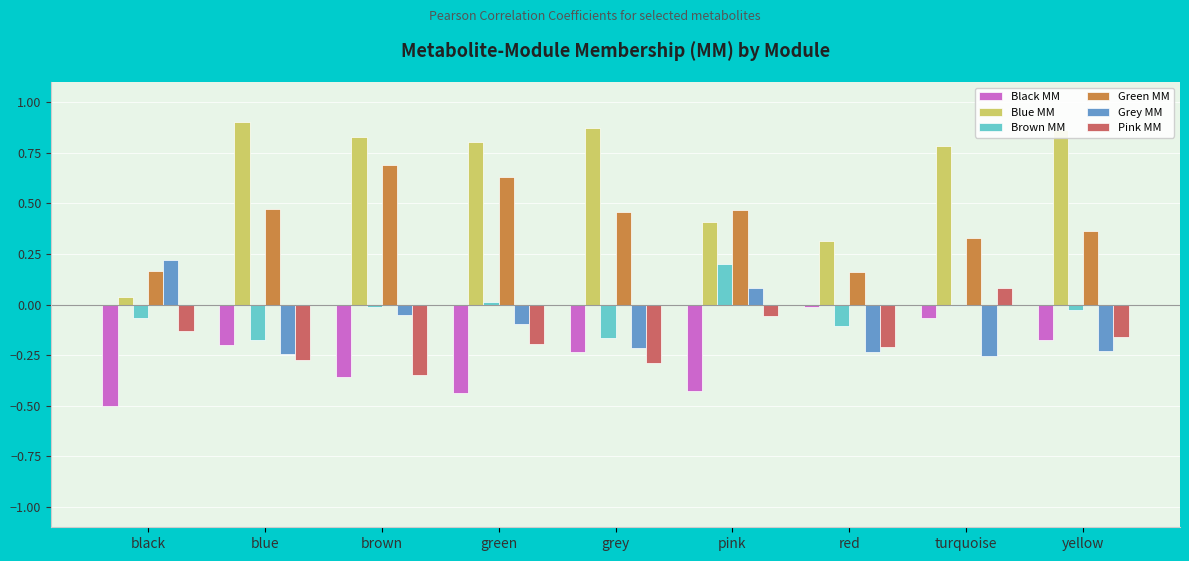

What are all the series names shown in the legend?

Black MM, Blue MM, Brown MM, Green MM, Grey MM, Pink MM